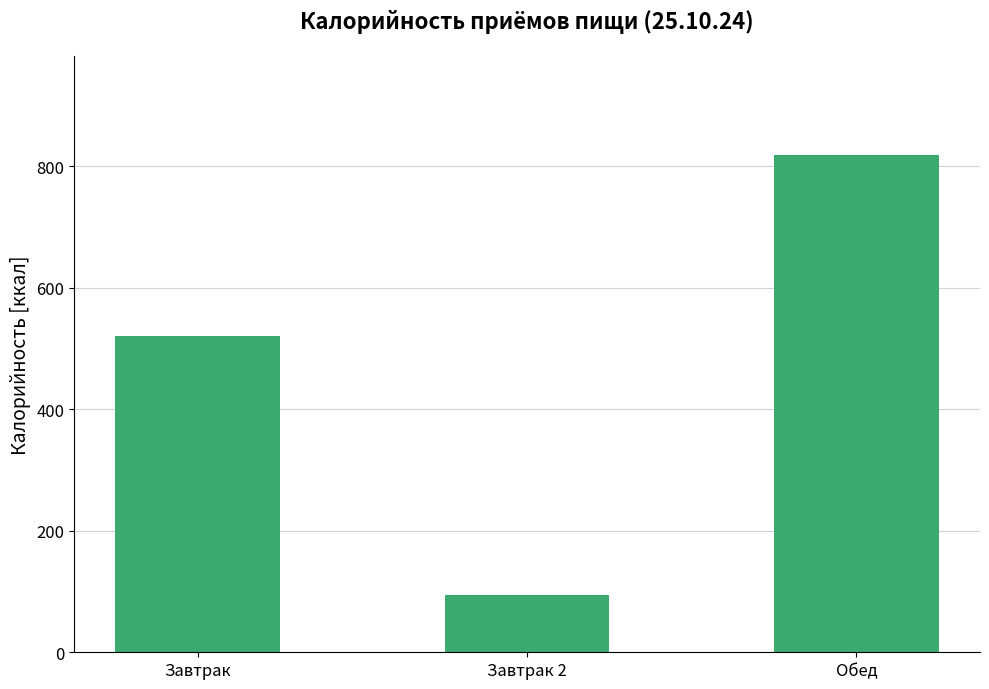

Which label corresponds to the smallest value in the chart?

Завтрак 2